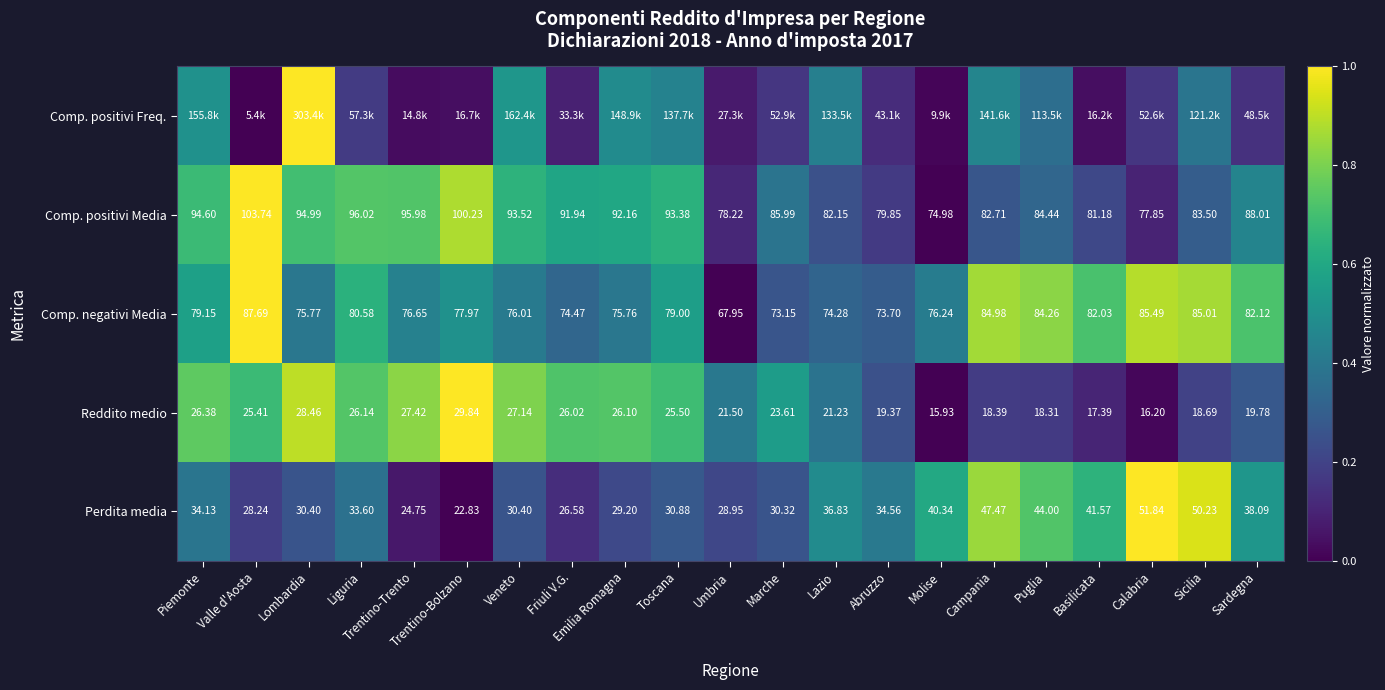

Which label corresponds to the largest value in the chart?

Lombardia